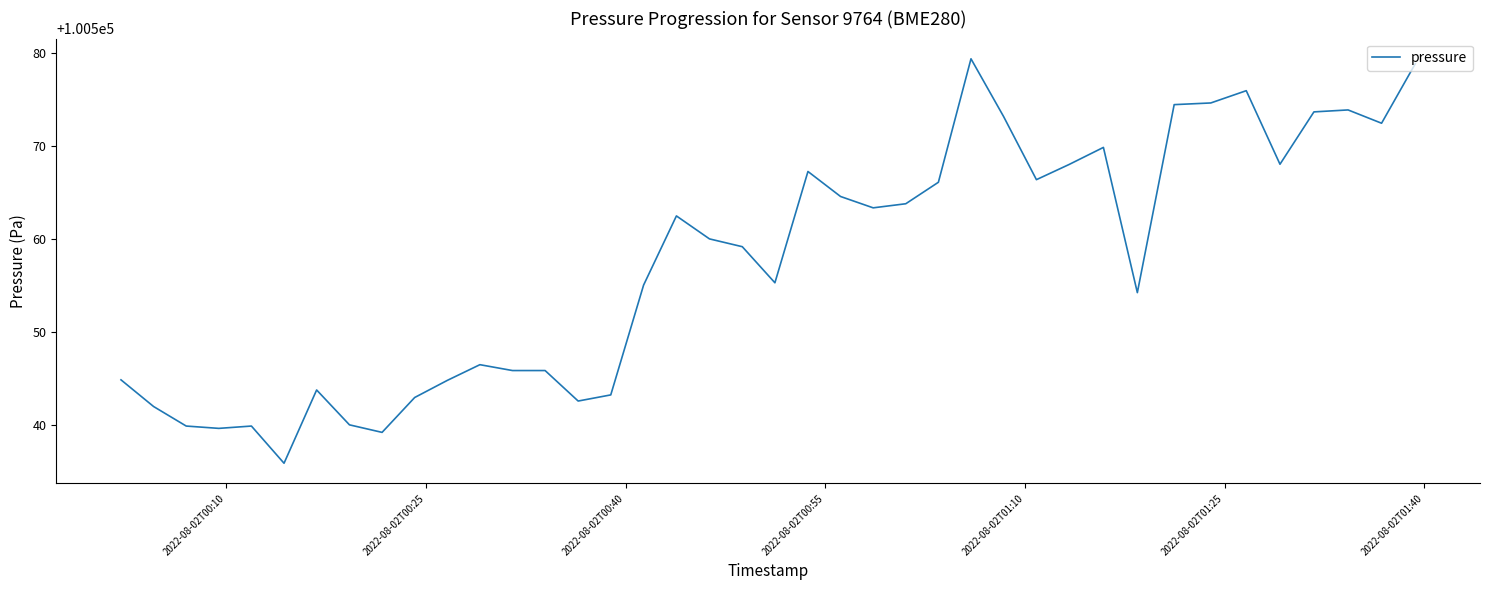

What is the difference between the maximum and minimum values?

43.5